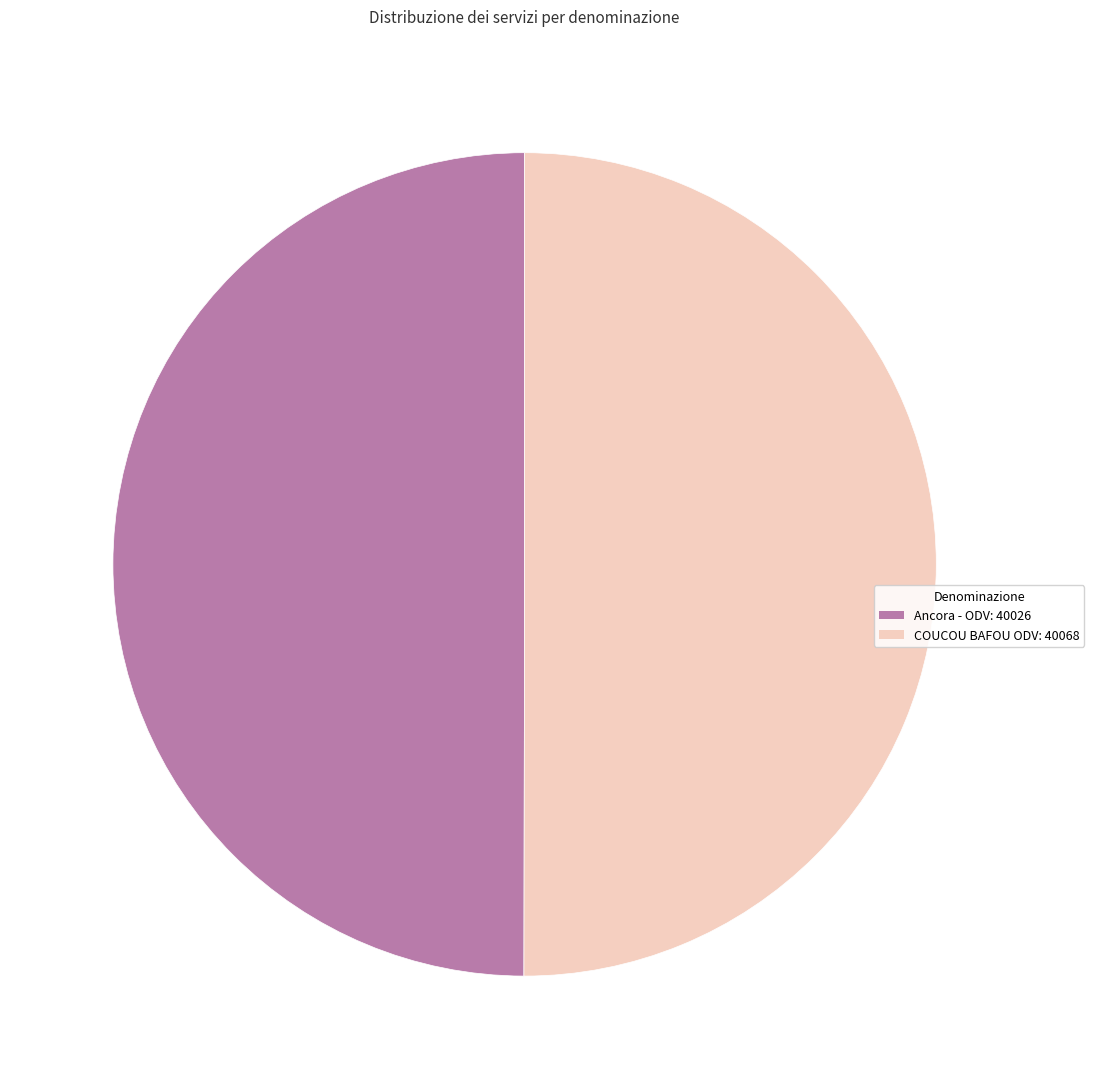

Approximately how many times larger is the value at Ancora - ODV: 40026 compared to COUCOU BAFOU ODV: 40068?

1.0